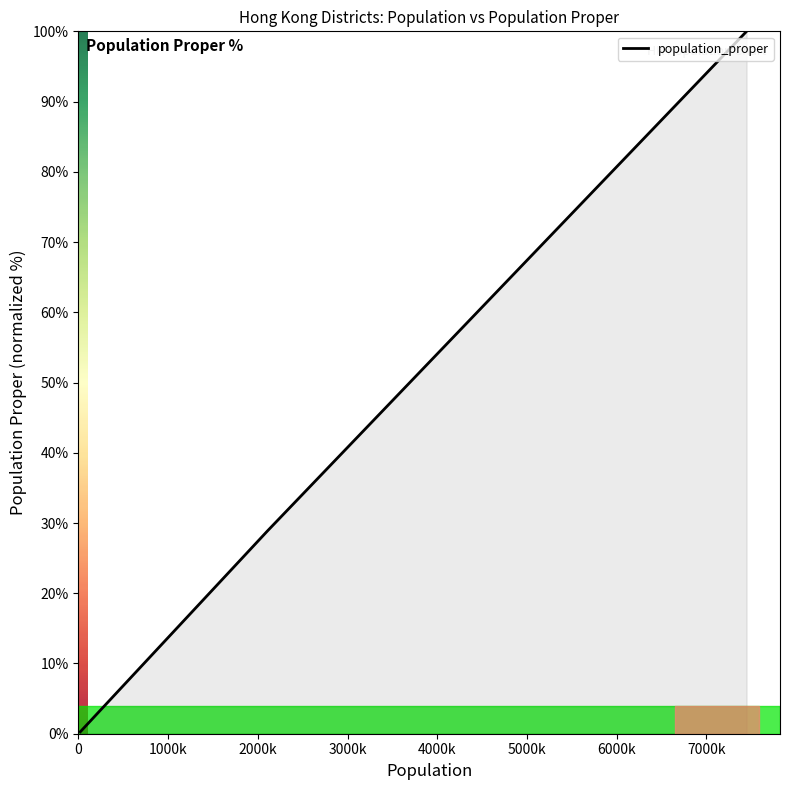

What is the difference between the maximum and minimum values?

99.7